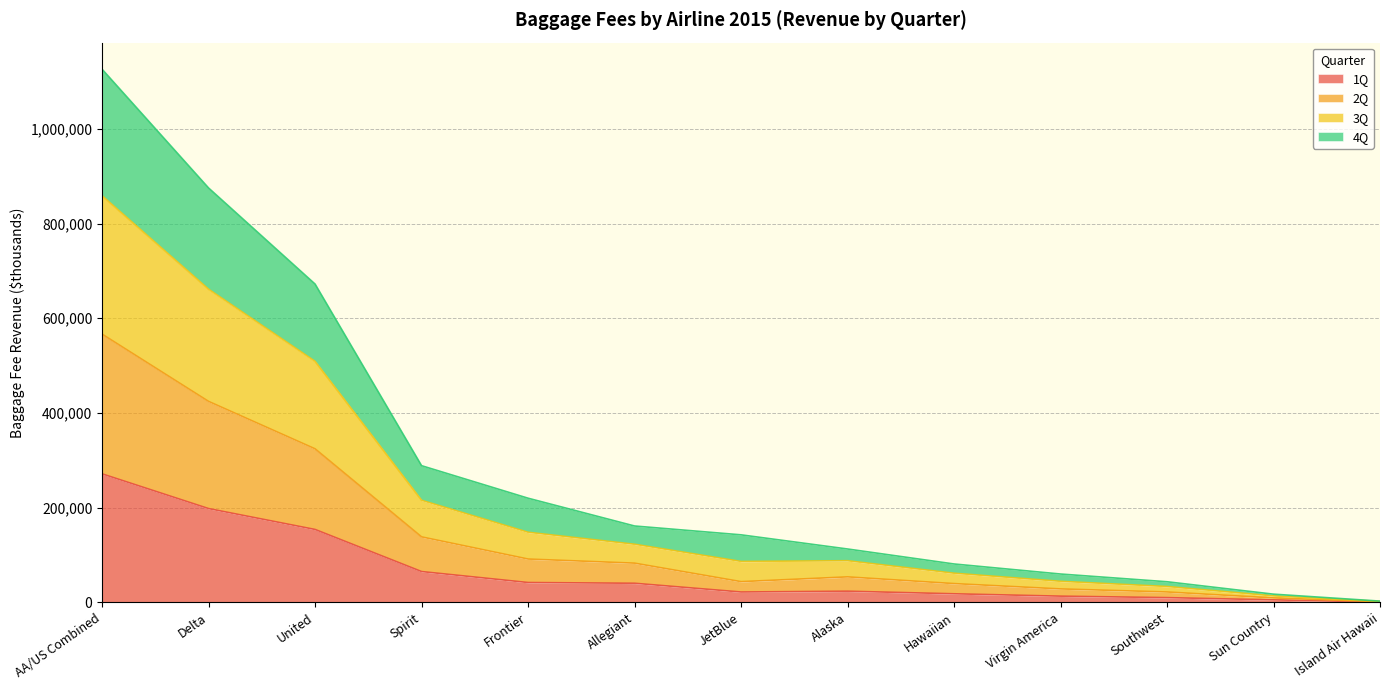

In 2Q, how many points are higher than both neighbors (excluding endpoints)?

1